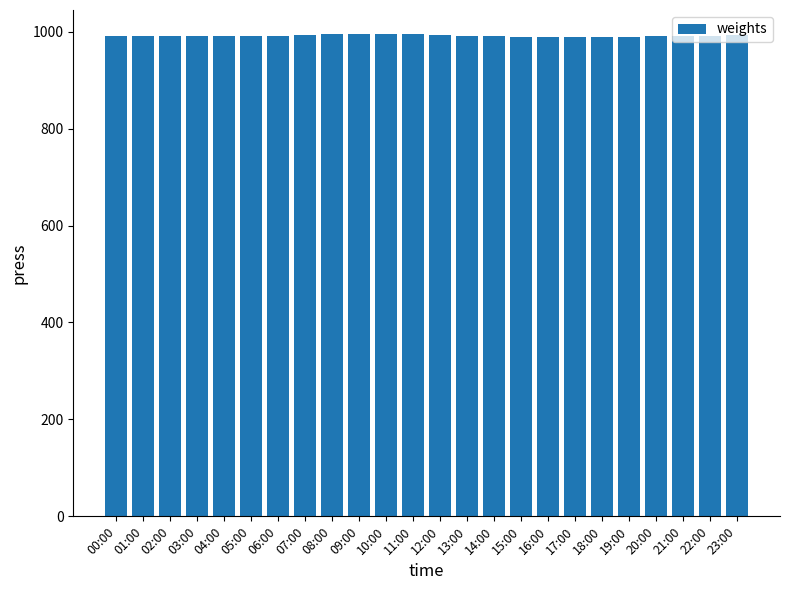

What is the average value?

991.4